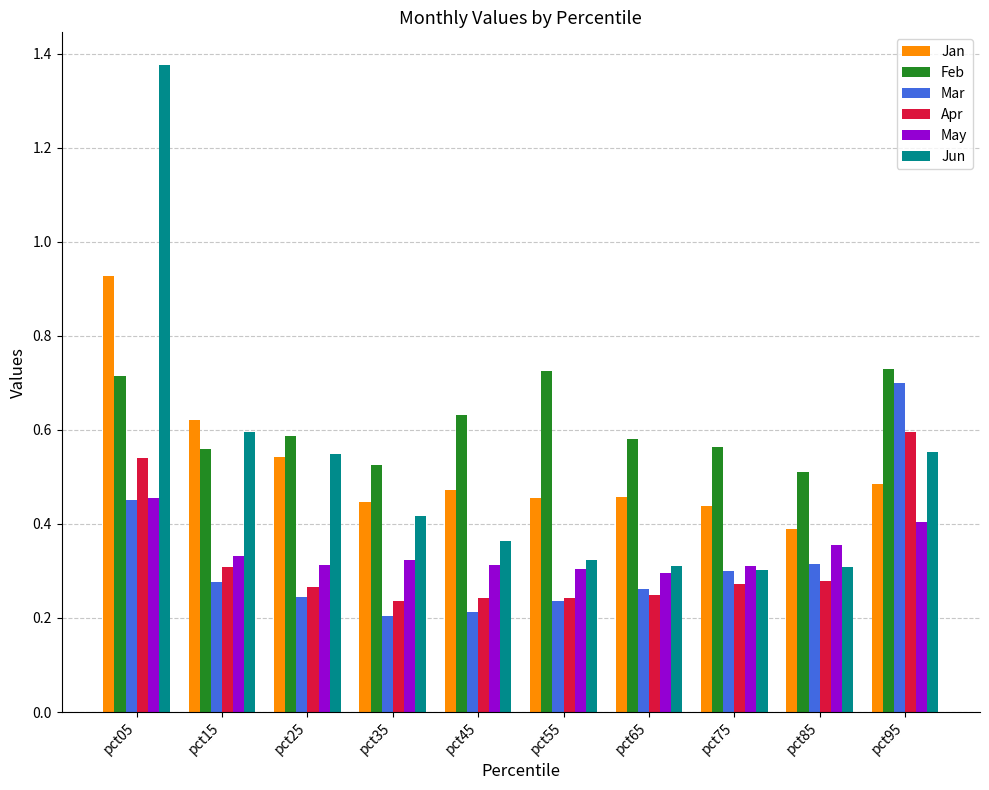

What is the sum of all May values?

3.4